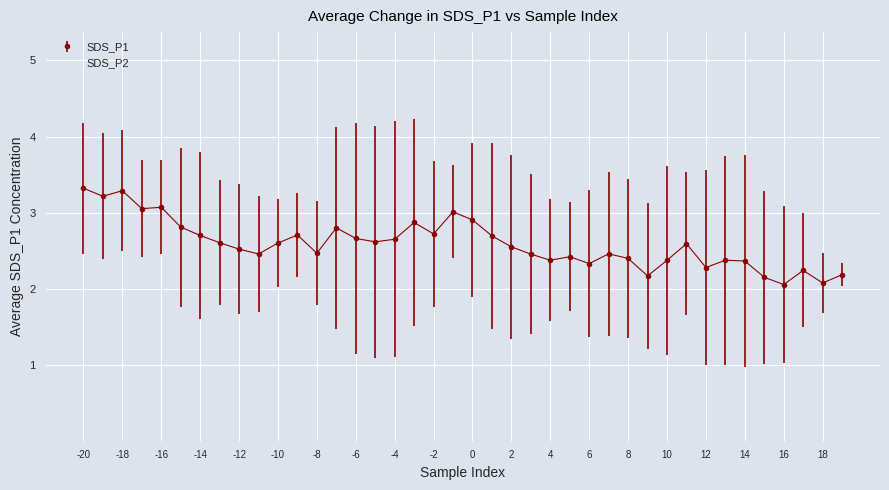

What is the maximum value for SDS_P1?

3.3